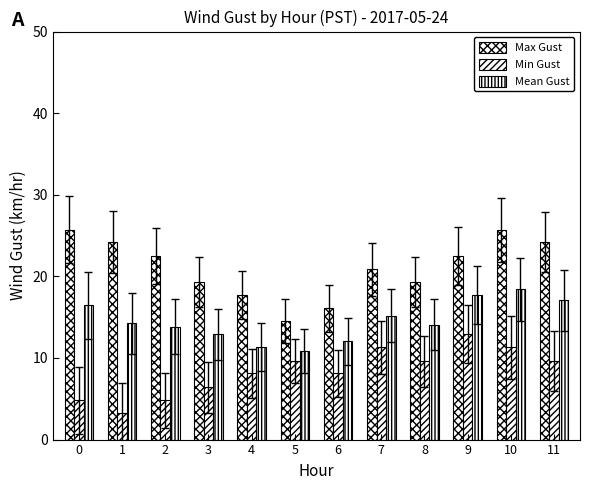

How many groups of bars are there?

12